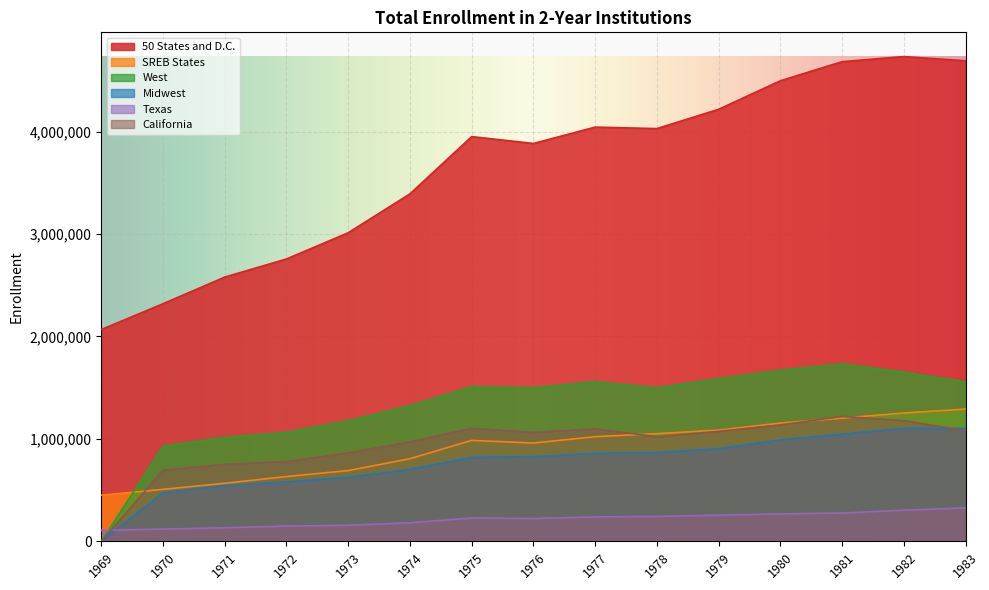

Which category has the lowest value in the Midwest series?

1969